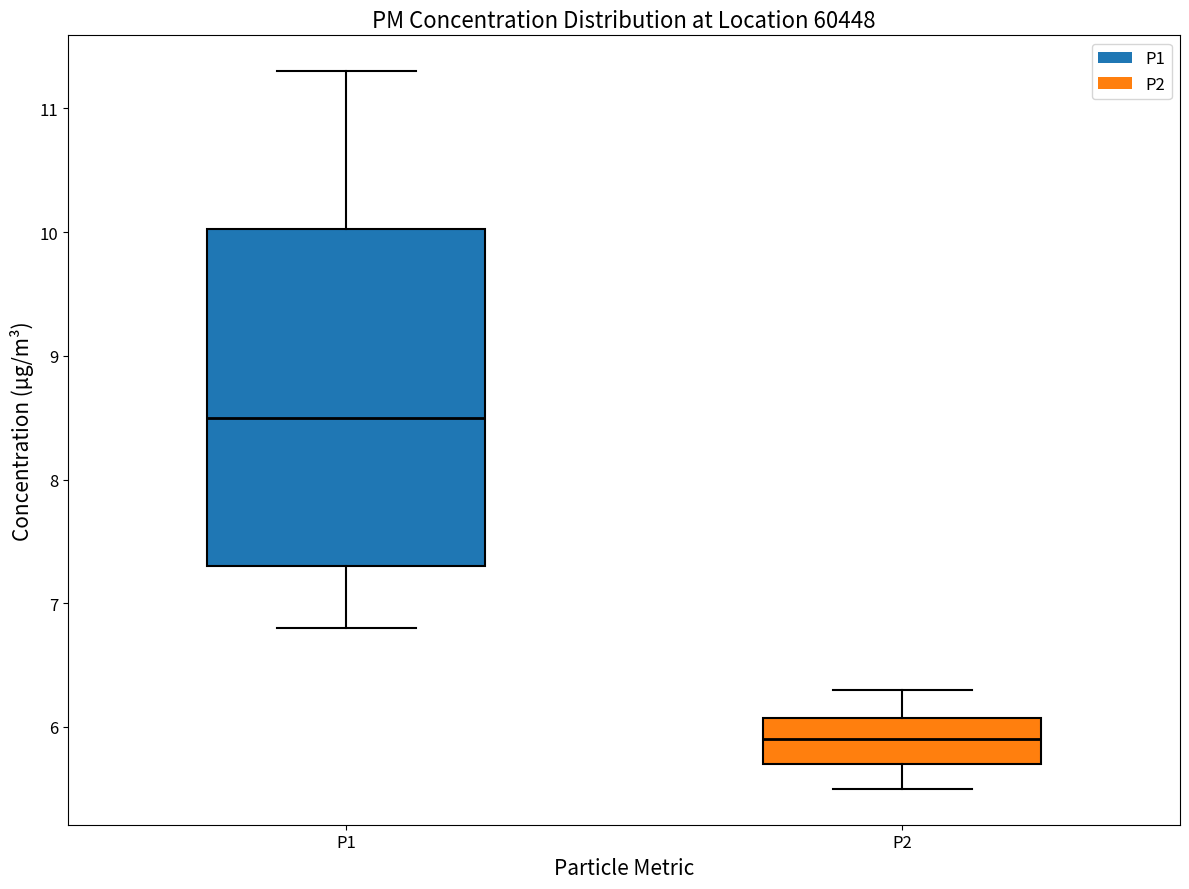

Reading left to right, read every box against the y-axis: the position of its median line, the range the box covers, and the ends of its whiskers. The values are not printed on the chart, so give them approximately, as read against the axis.

P1: median 8.5, box 7.3 to 10.0, whiskers 6.8 to 11.3
P2: median 5.9, box 5.7 to 6.1, whiskers 5.5 to 6.3